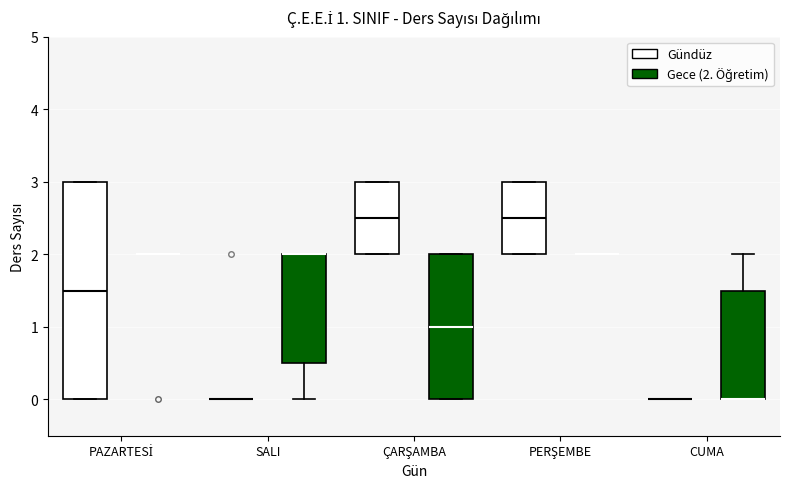

Comparing the boxes themselves (not the whiskers), which one is the tallest?

PAZARTESİ (Gündüz)